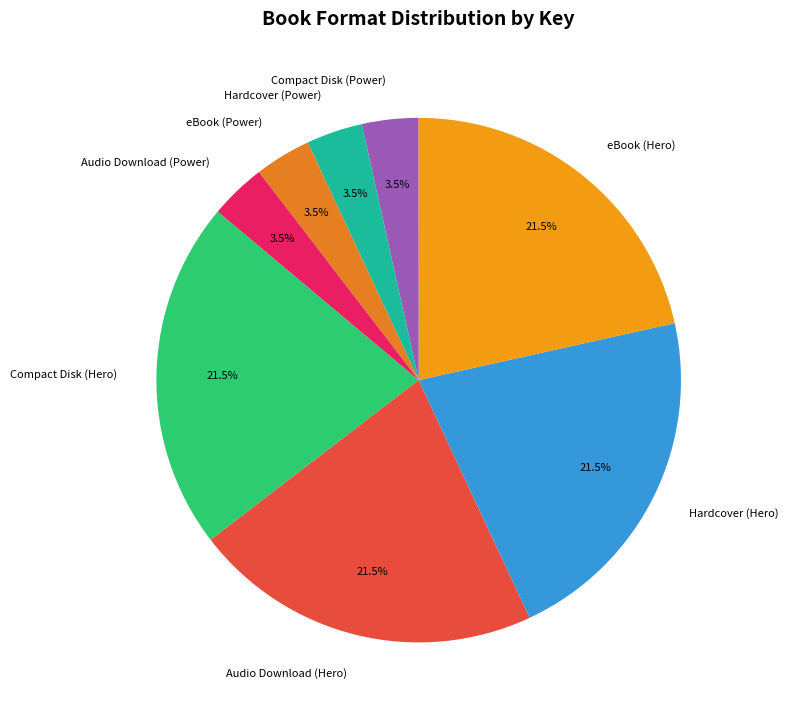

Count the number of slices in the pie.

8